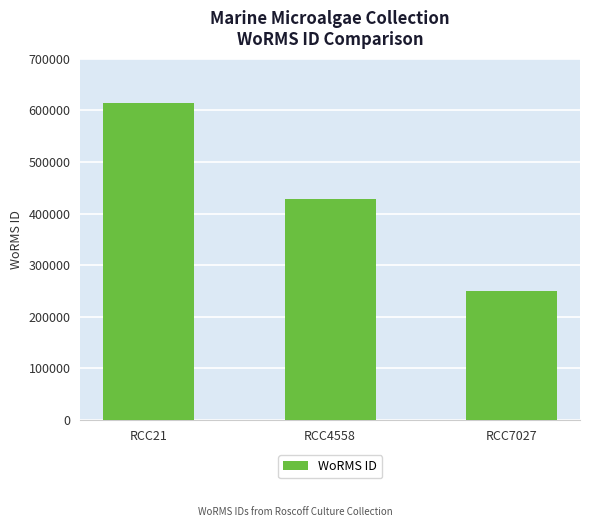

What is the maximum value shown in the chart?

614694